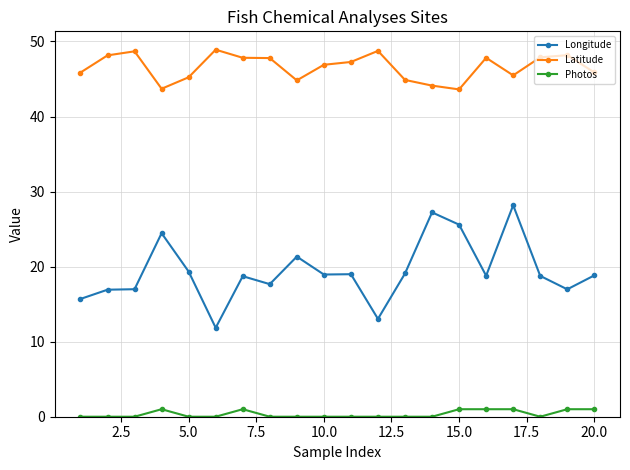

What is the minimum value for Latitude?

43.6